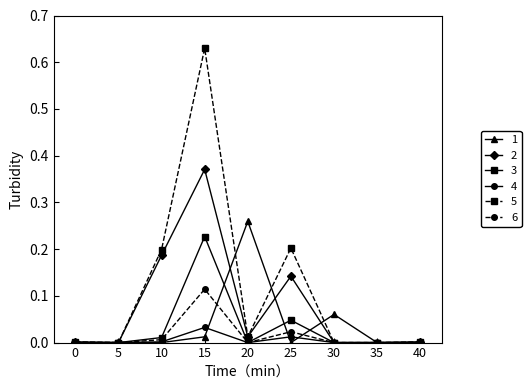

List the series in order of their peak value, highest first.

5, 2, 1, 3, 6, 4